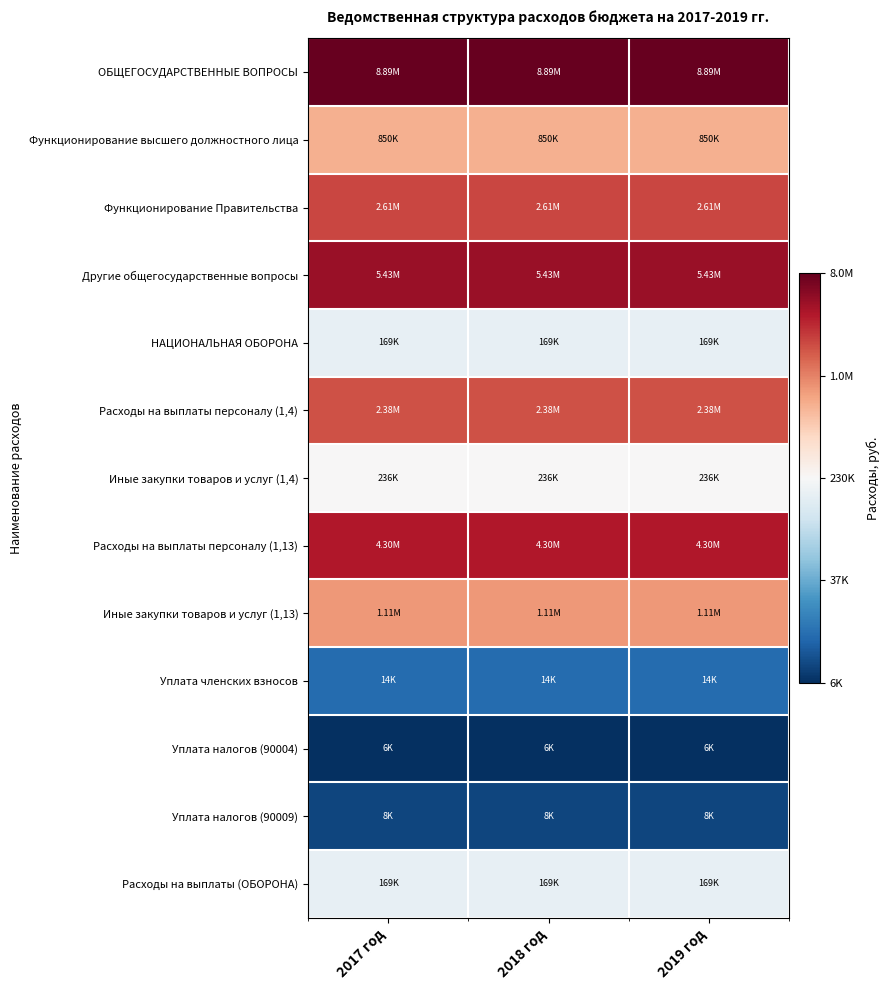

Reading left to right, extract all data points from this chart.

ОБЩЕГОСУДАРСТВЕННЫЕ ВОПРОСЫ: 2017 год=16.0	2018 год=16.0	2019 год=16.0
Функционирование высшего должностного лица: 2017 год=13.7	2018 год=13.7	2019 год=13.7
Функционирование Правительства: 2017 год=14.8	2018 год=14.8	2019 год=14.8
Другие общегосударственные вопросы: 2017 год=15.5	2018 год=15.5	2019 год=15.5
НАЦИОНАЛЬНАЯ ОБОРОНА: 2017 год=12.0	2018 год=12.0	2019 год=12.0
Расходы на выплаты персоналу (1,4): 2017 год=14.7	2018 год=14.7	2019 год=14.7
Иные закупки товаров и услуг (1,4): 2017 год=12.4	2018 год=12.4	2019 год=12.4
Расходы на выплаты персоналу (1,13): 2017 год=15.3	2018 год=15.3	2019 год=15.3
Иные закупки товаров и услуг (1,13): 2017 год=13.9	2018 год=13.9	2019 год=13.9
Уплата членских взносов: 2017 год=9.5	2018 год=9.5	2019 год=9.5
Уплата налогов (90004): 2017 год=8.7	2018 год=8.7	2019 год=8.7
Уплата налогов (90009): 2017 год=9.0	2018 год=9.0	2019 год=9.0
Расходы на выплаты (ОБОРОНА): 2017 год=12.0	2018 год=12.0	2019 год=12.0